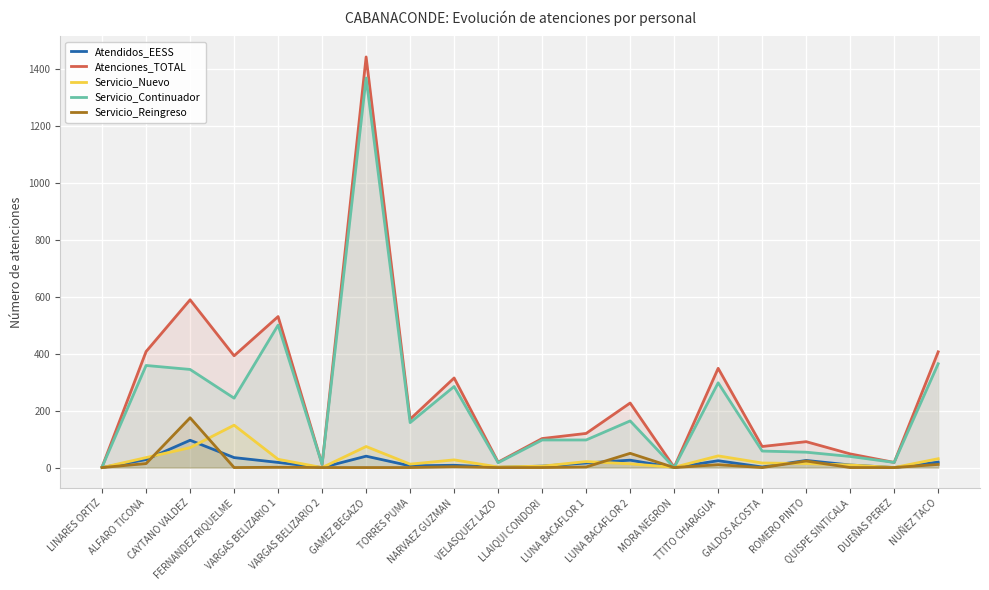

In Servicio_Reingreso, how many points are higher than both neighbors (excluding endpoints)?

6